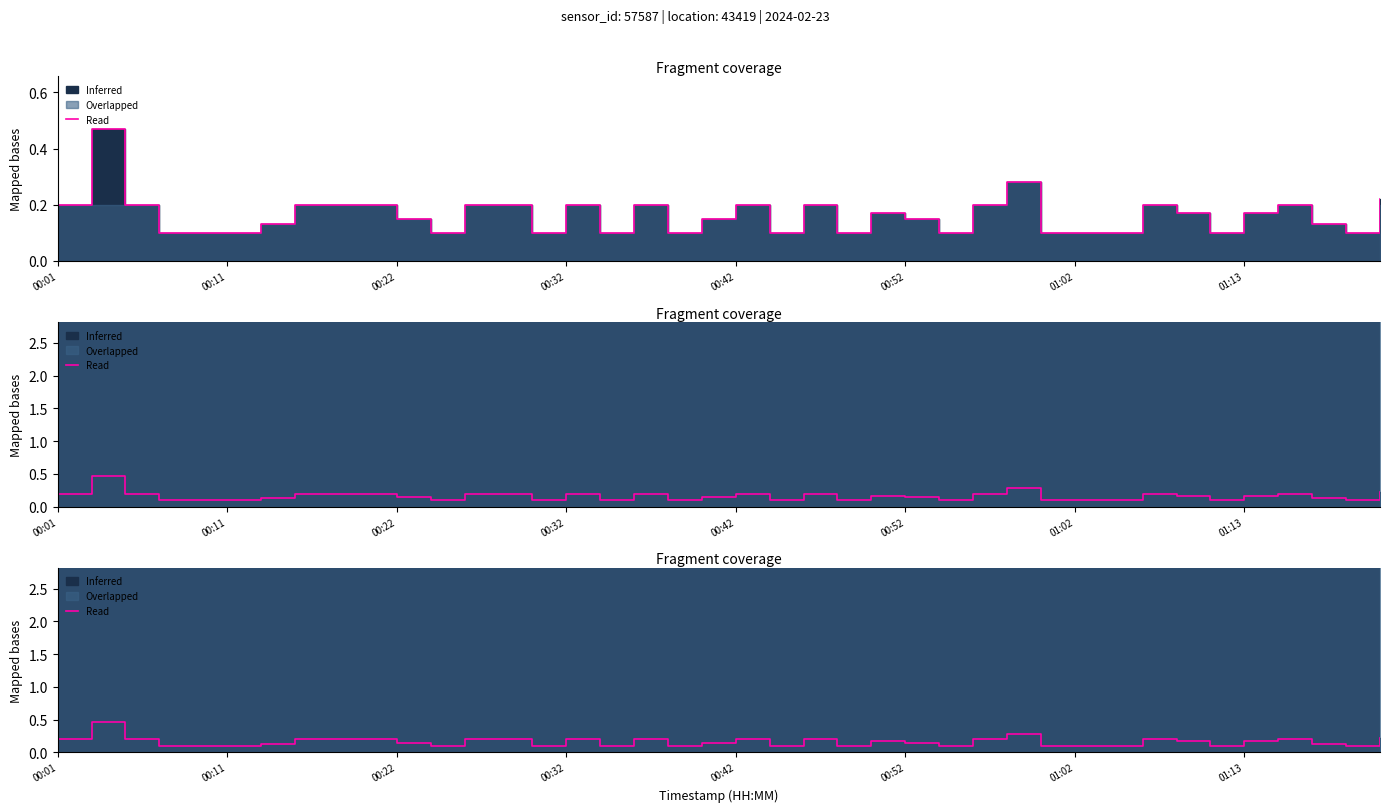

What is the sum of the values at 31 and 22?

0.3